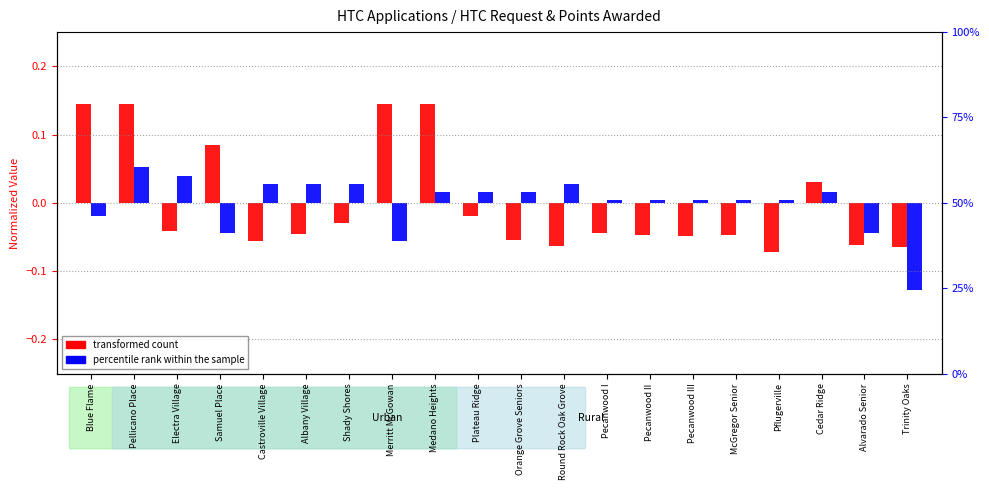

What is the difference between the maximum and second lowest values in the transformed count (HTC Request) series?

0.2